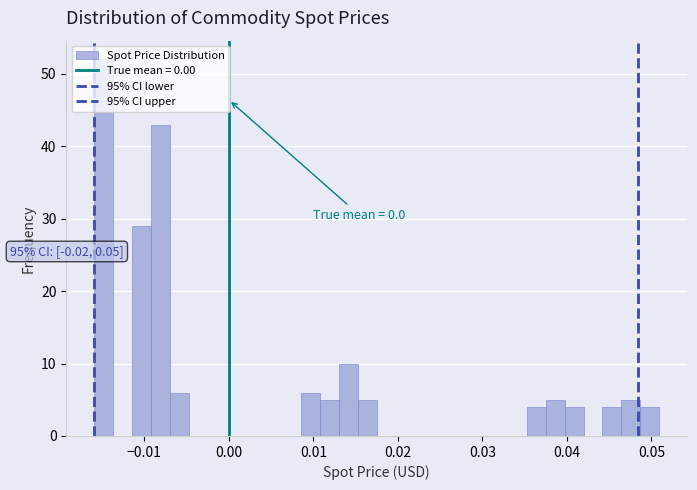

Around what value on the x-axis is the tallest bar? Give the approximate position of its centre, as read against the axis.

-0.015